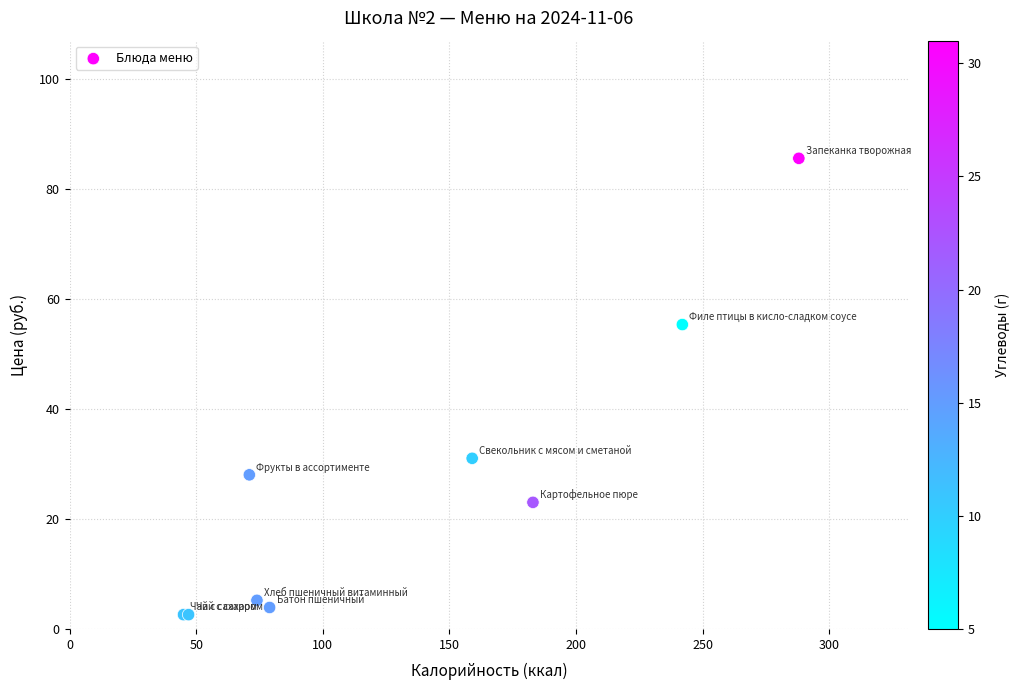

What Y value in the scatter plot is closest to 44?

55.3